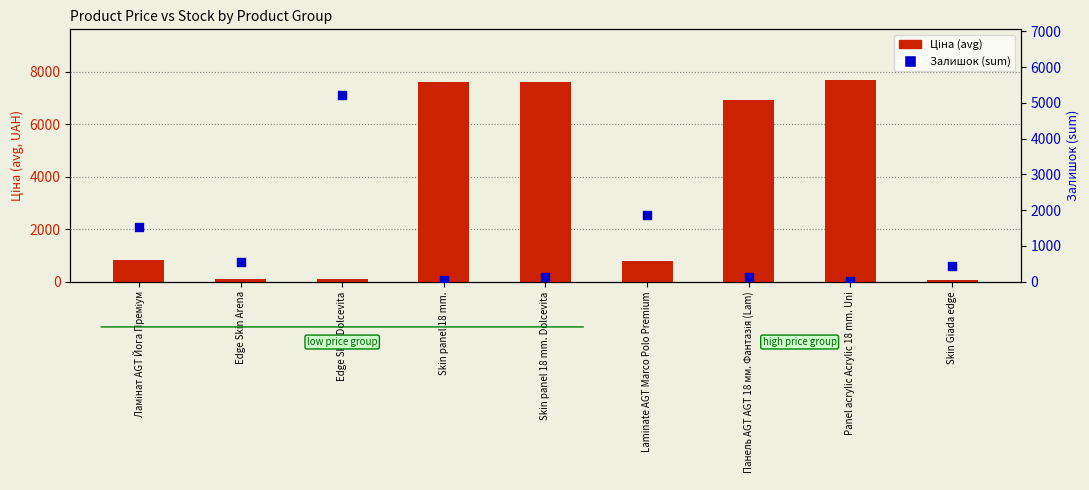

What are all the series names shown in the legend?

Ціна (avg), Залишок (sum)